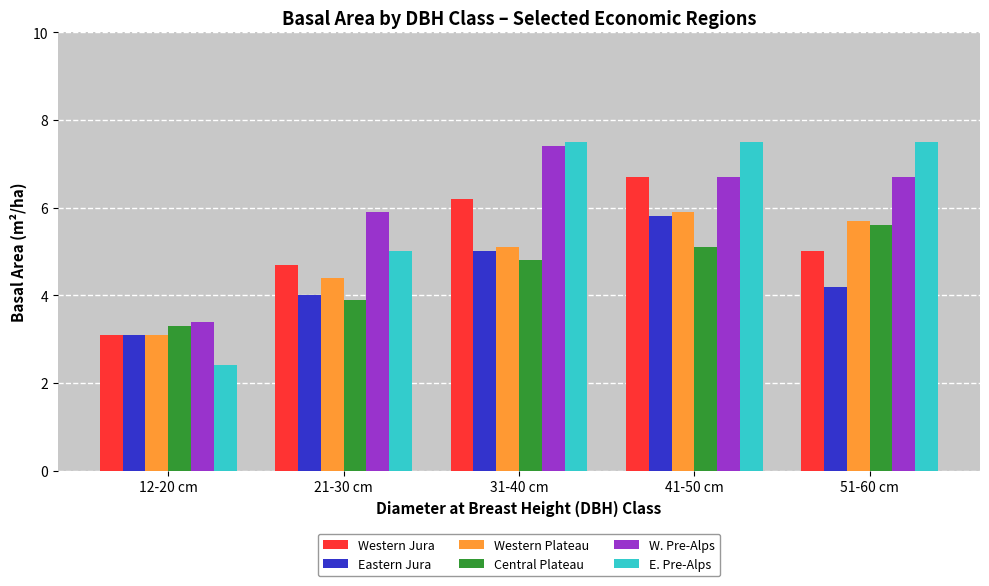

Which series has the widest spread of values?

E. Pre-Alps